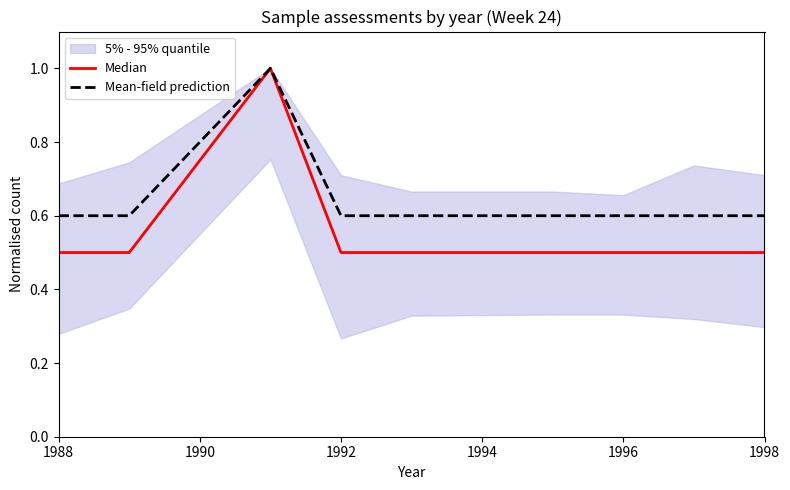

True or false: Mean-field prediction has a value of 0.3 at 1998.

False